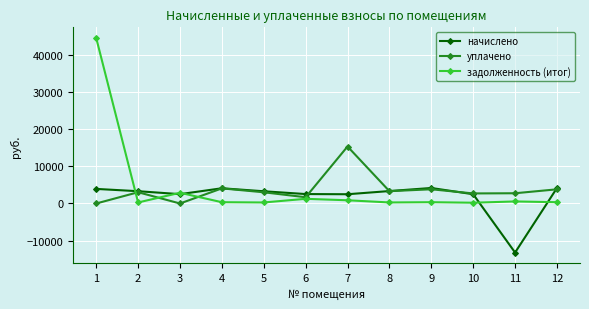

What is the difference between the highest and lowest values at 9?

3834.9